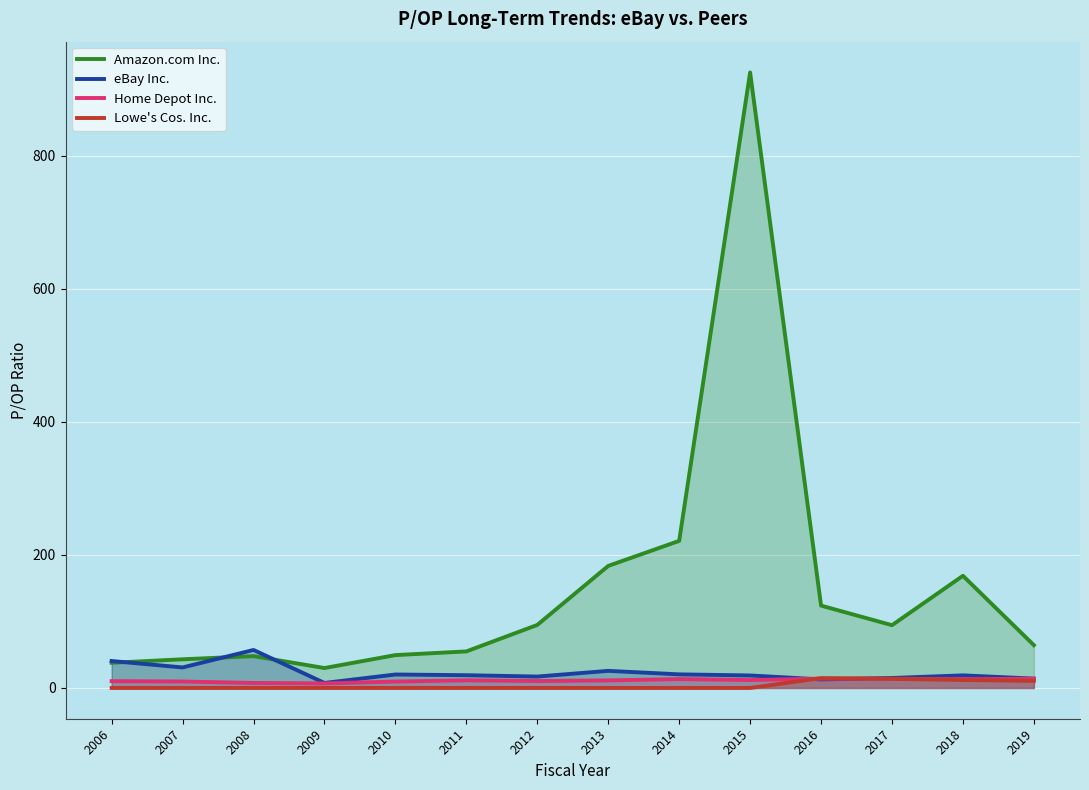

How many data points in Home Depot Inc. are above 11?

8